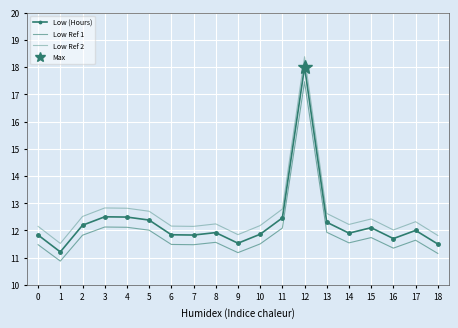

True or false: Low (Hours) and Low Ref 2 cross at least once.

False